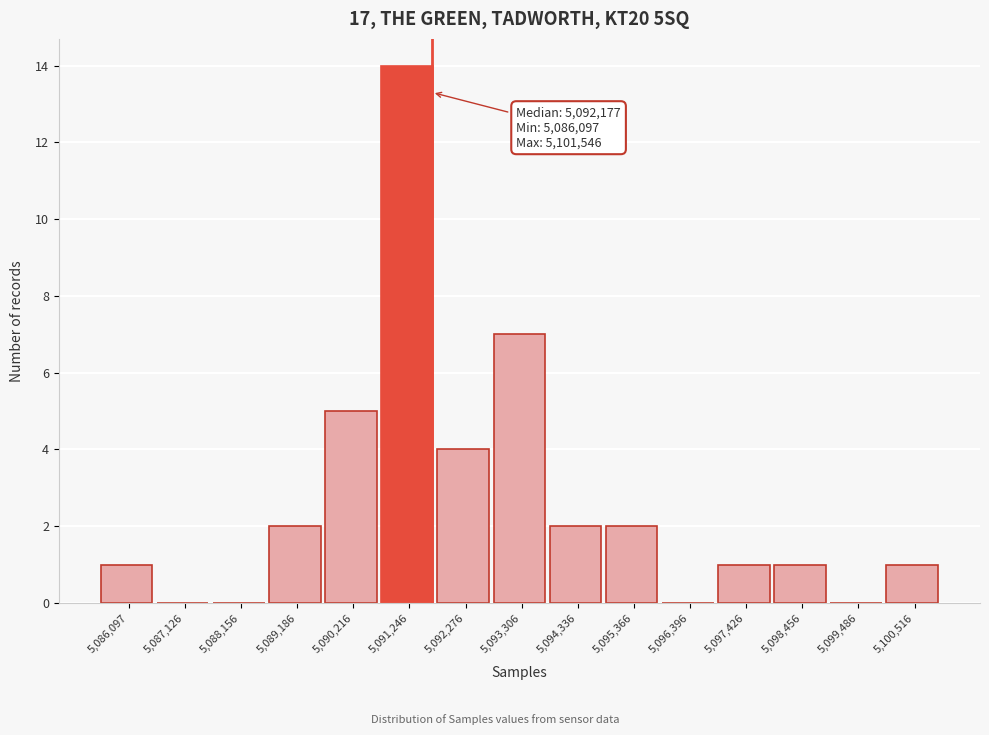

Reading left to right, extract all data points from this chart.

5,086,097=1	5,087,126=0	5,088,156=0	5,089,186=2	5,090,216=5	5,091,246=14	5,092,276=4	5,093,306=7	5,094,336=2	5,095,366=2	5,096,396=0	5,097,426=1	5,098,456=1	5,099,486=0	5,100,516=1